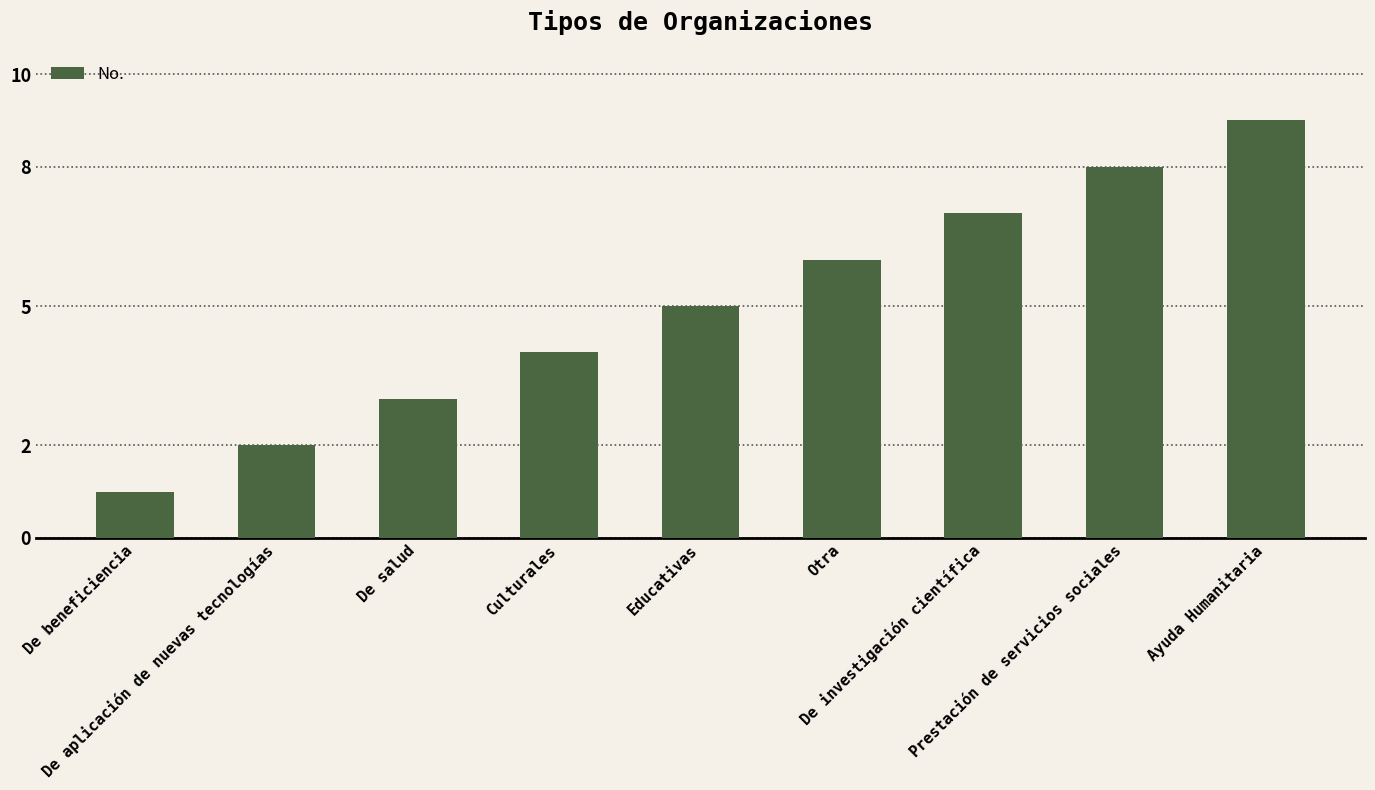

What position from the right is De aplicación de nuevas tecnologías?

8